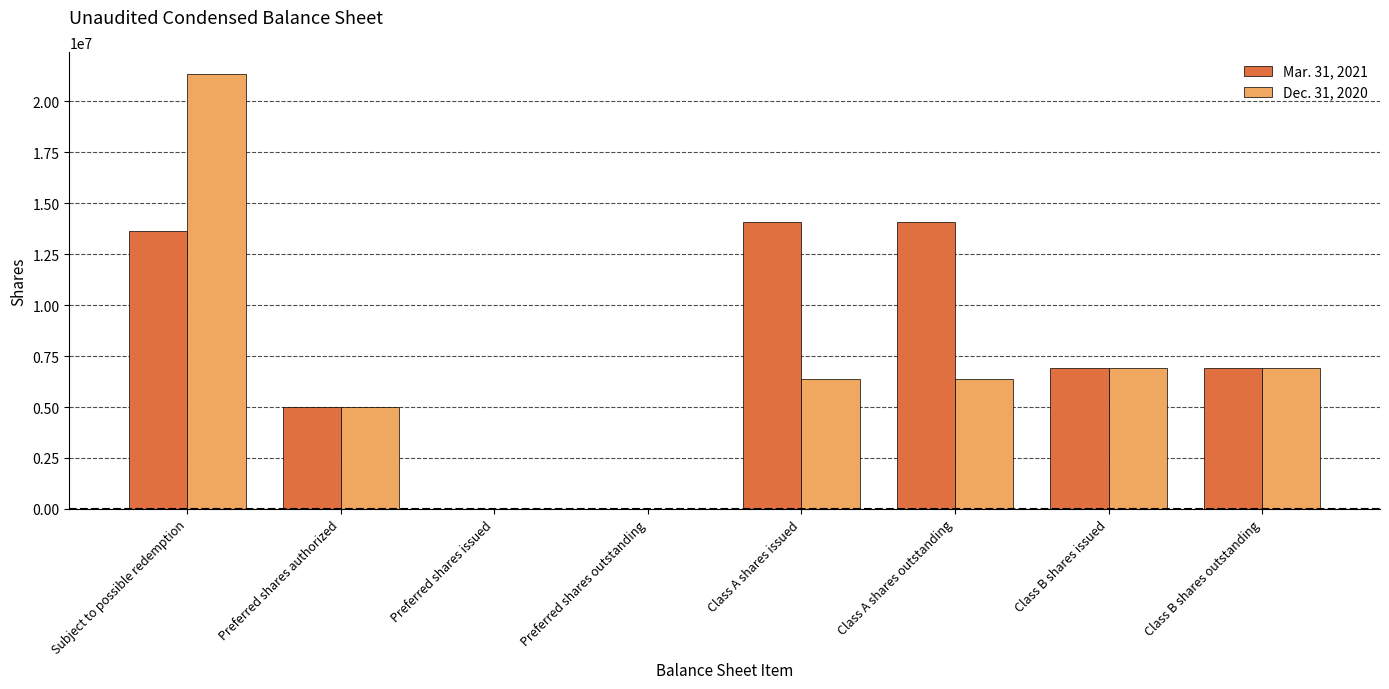

Which series has the largest range (max minus min)?

Dec. 31, 2020